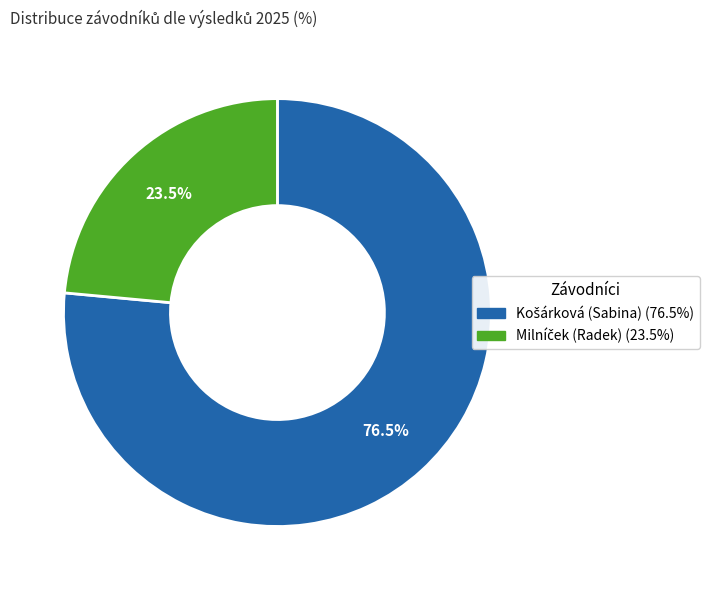

Does any single category account for the majority?

Yes